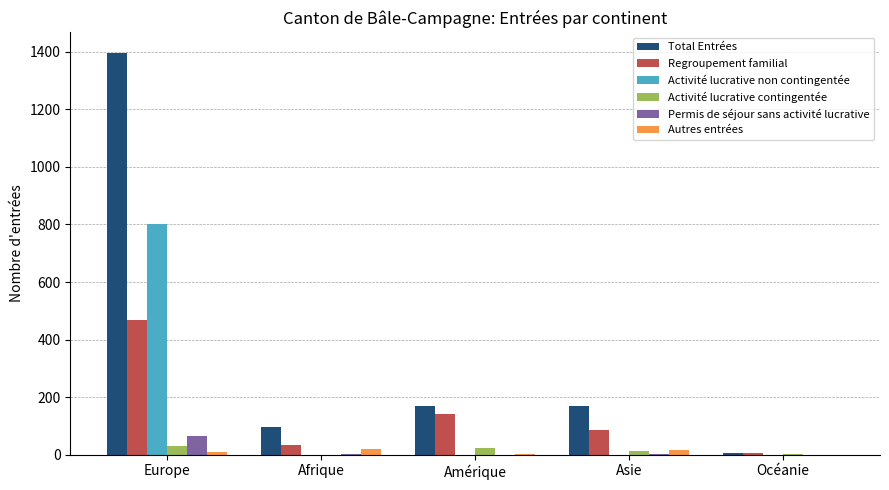

The Activité lucrative contingentée series shows 32 at Europe. True or false?

True